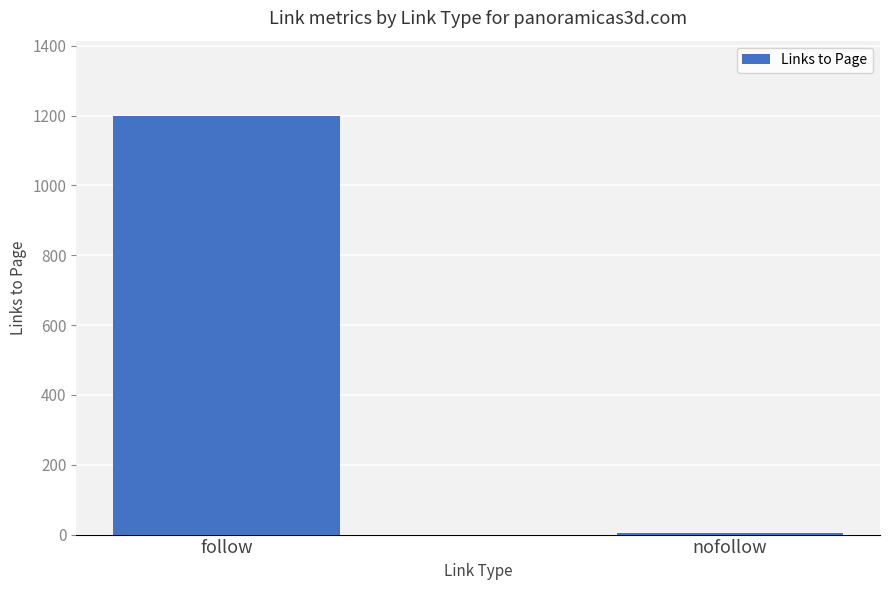

Reading right to left, what are all the values shown in this chart?

nofollow=4	follow=1199